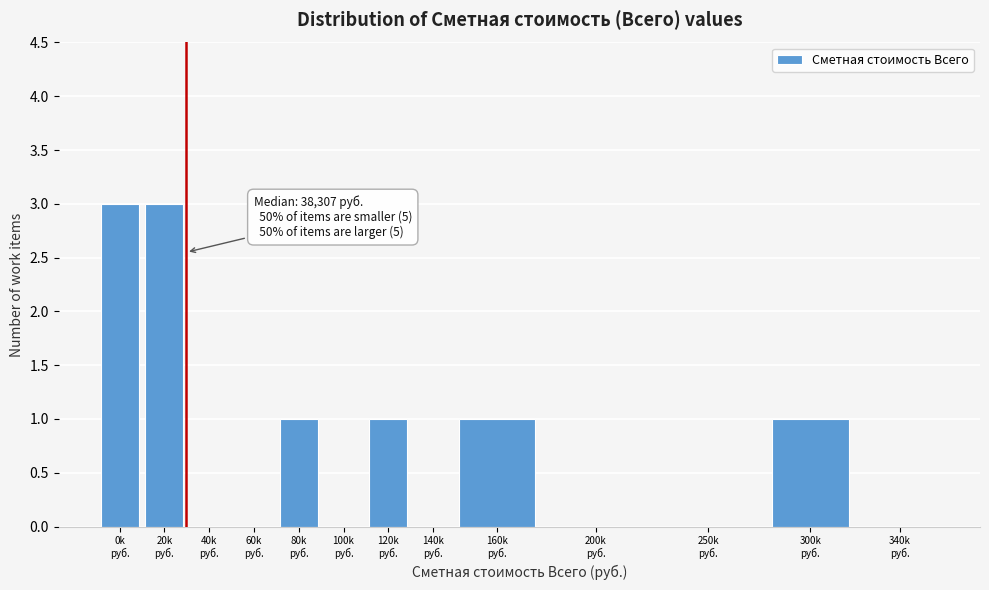

What is the maximum value shown in the chart?

3